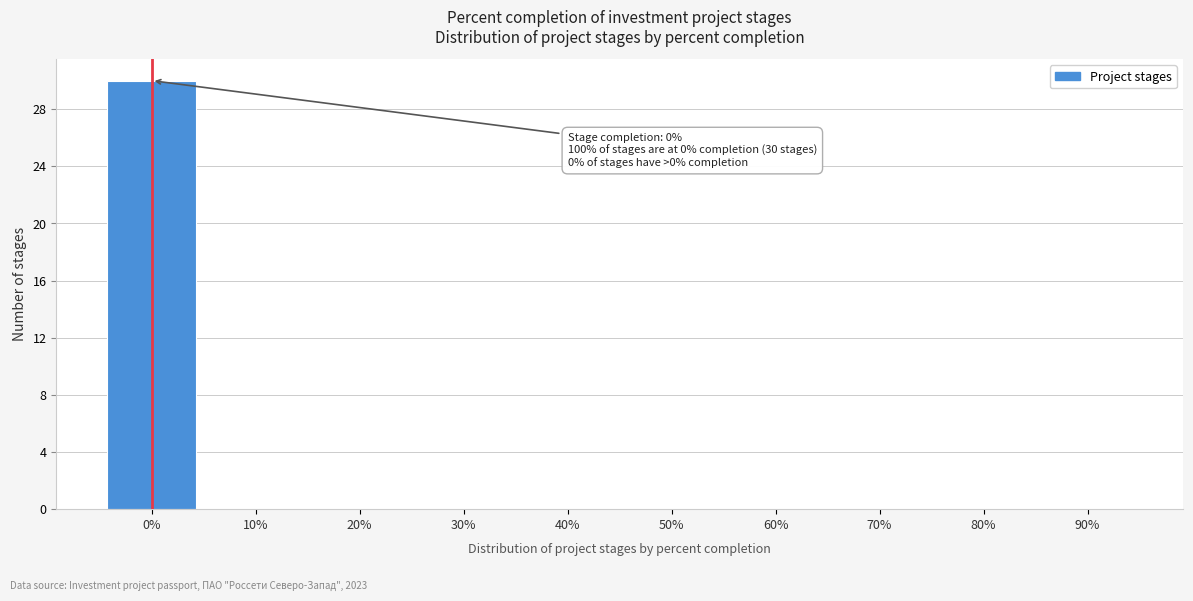

Reading right to left, what are all the values shown in this chart?

90%=0	80%=0	70%=0	60%=0	50%=0	40%=0	30%=0	20%=0	10%=0	0%=30